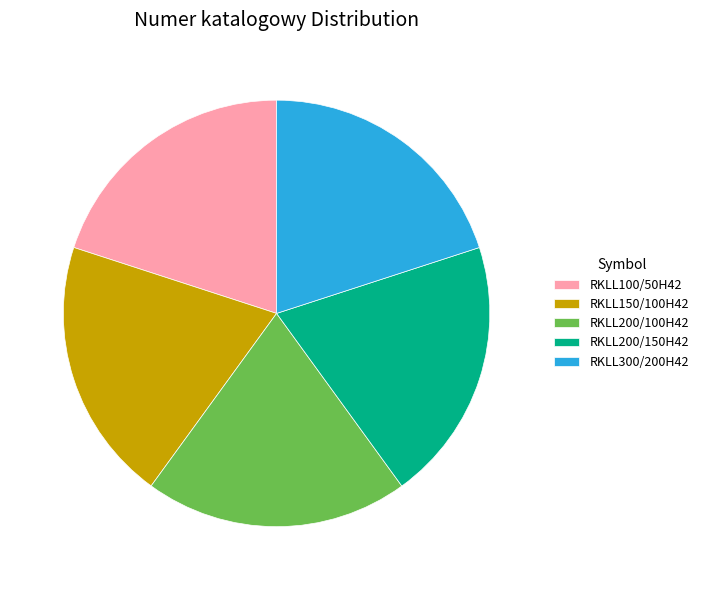

Is there any slice that represents more than half of the pie?

No